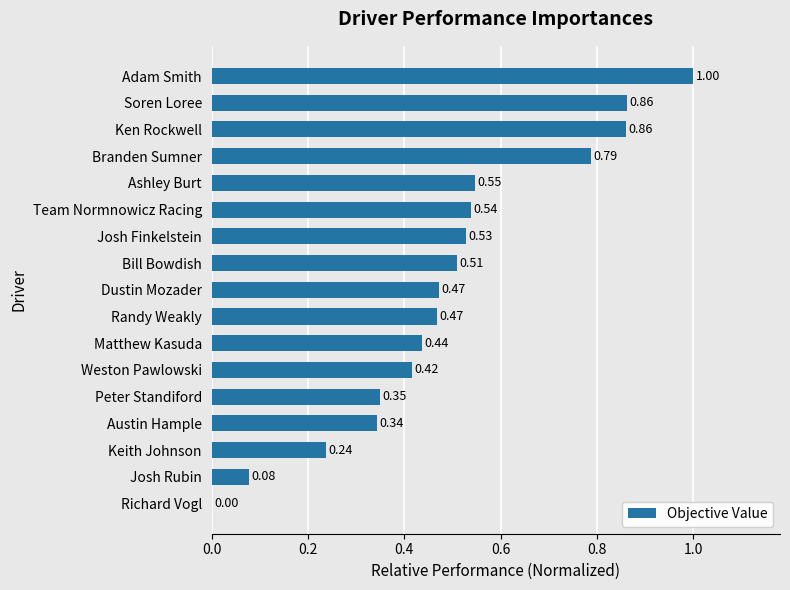

At which category does the chart reach its peak across all series?

Adam Smith